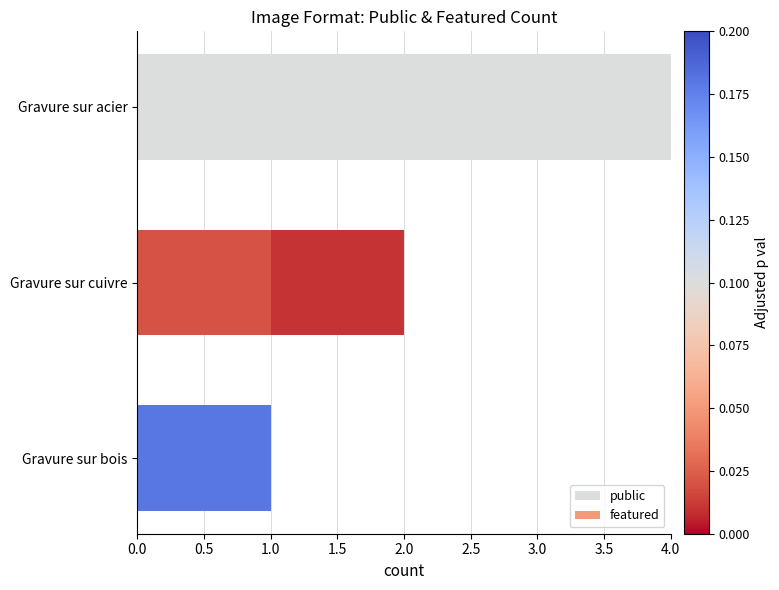

What is the total value across all series at Gravure sur acier?

4